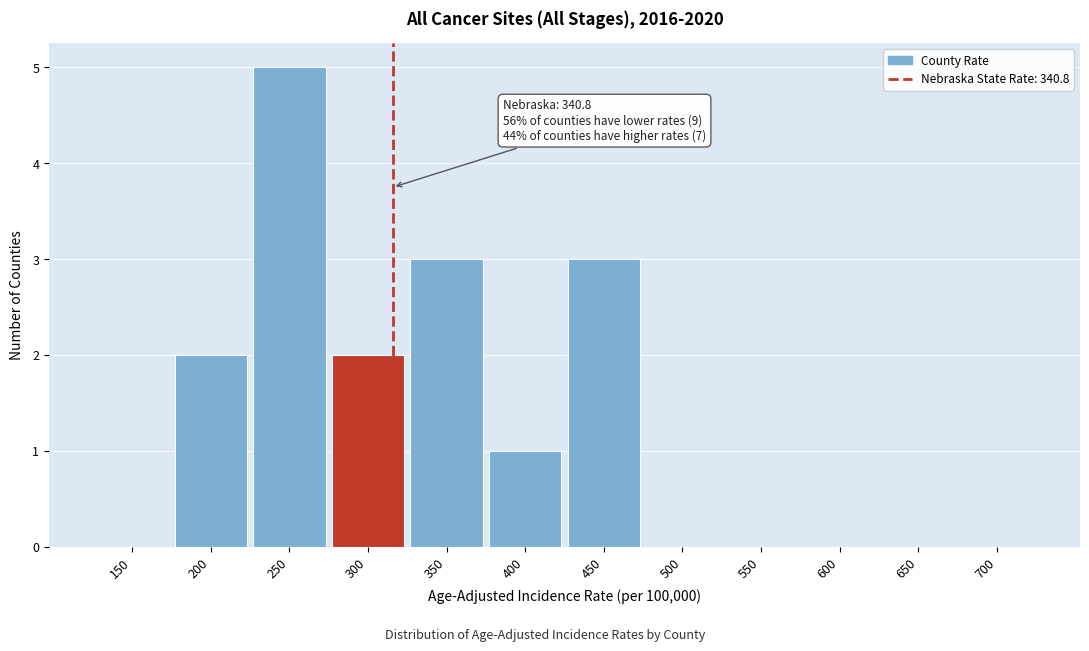

What is the change in value from 350 to 700?

-3